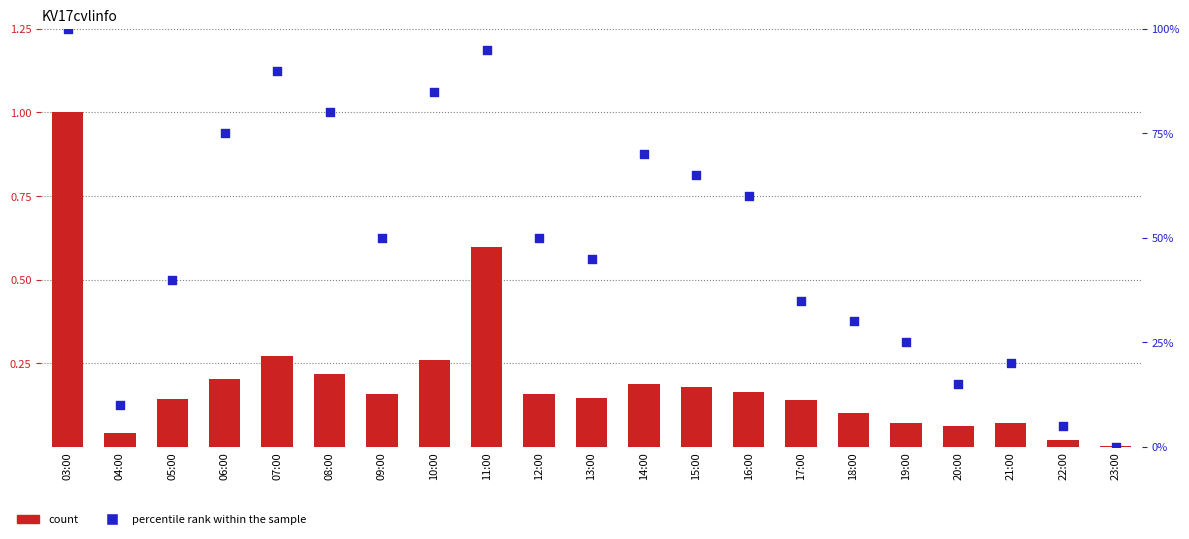

At which category is the sum across all series the highest?

03:00